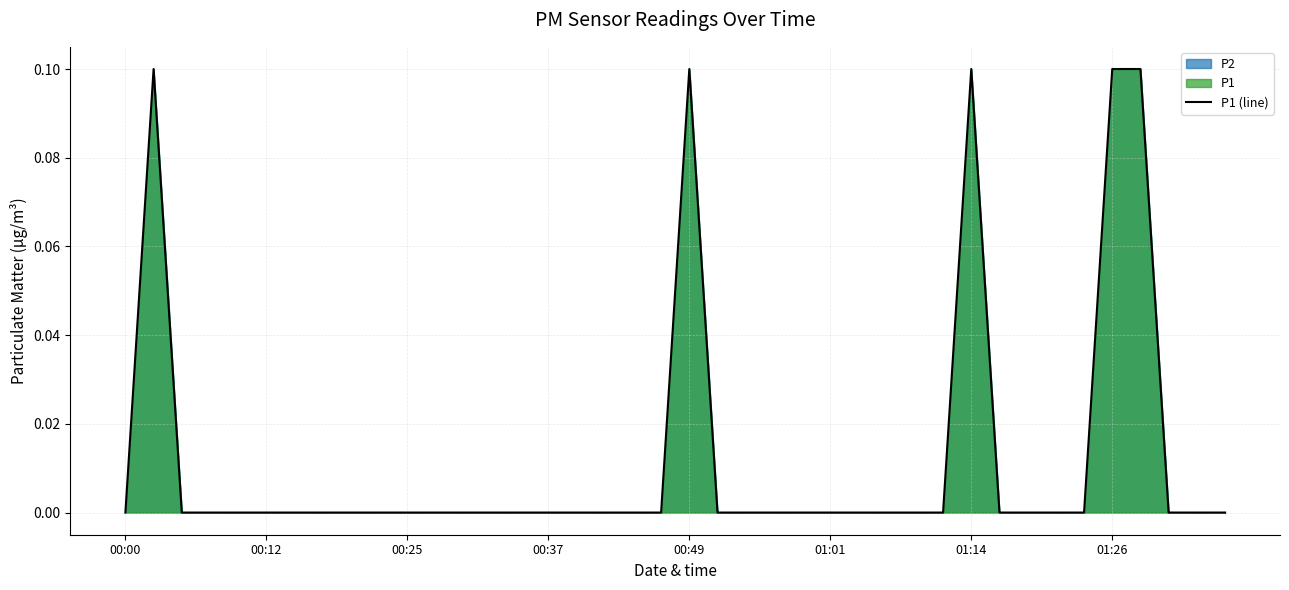

Is it true that the value at 01:01 is 0.0?

True